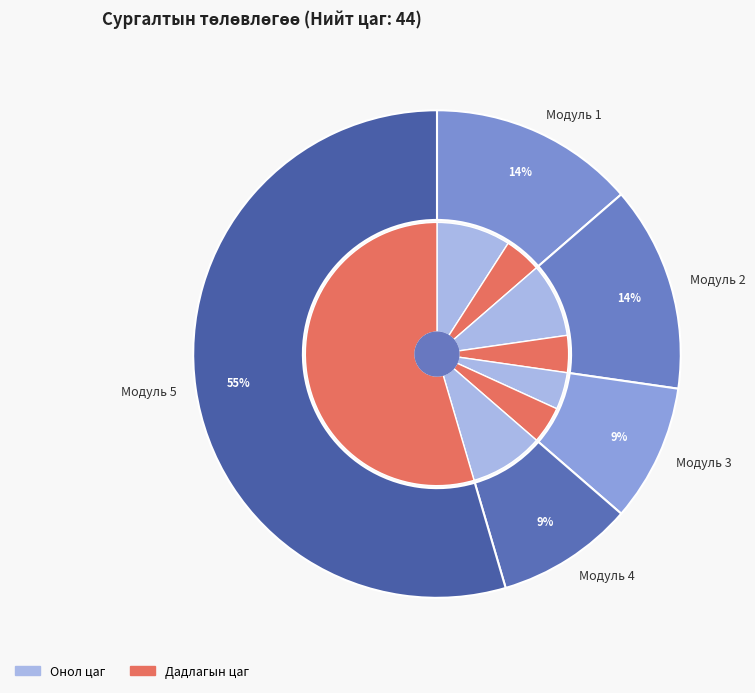

To the nearest percent, what percentage of the pie is Бетон зуурмагын шахуургат төхөөрөмжийн (3)?

9%